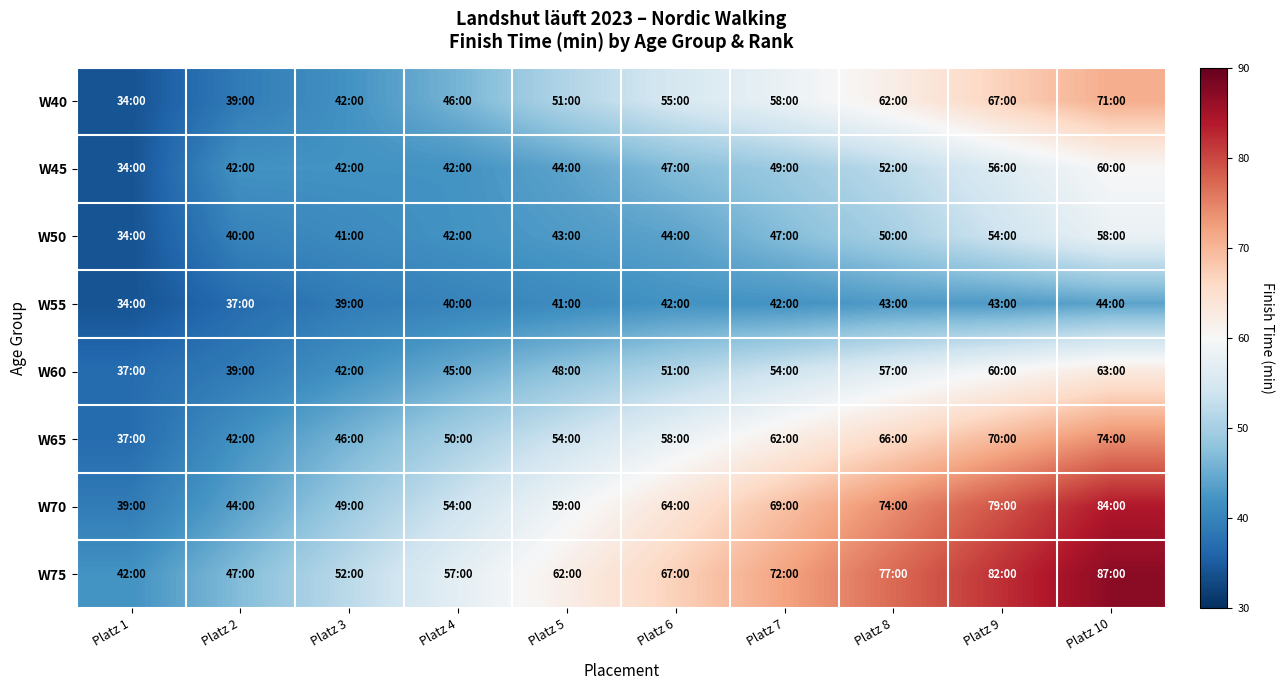

How many distinct data groups are displayed?

8